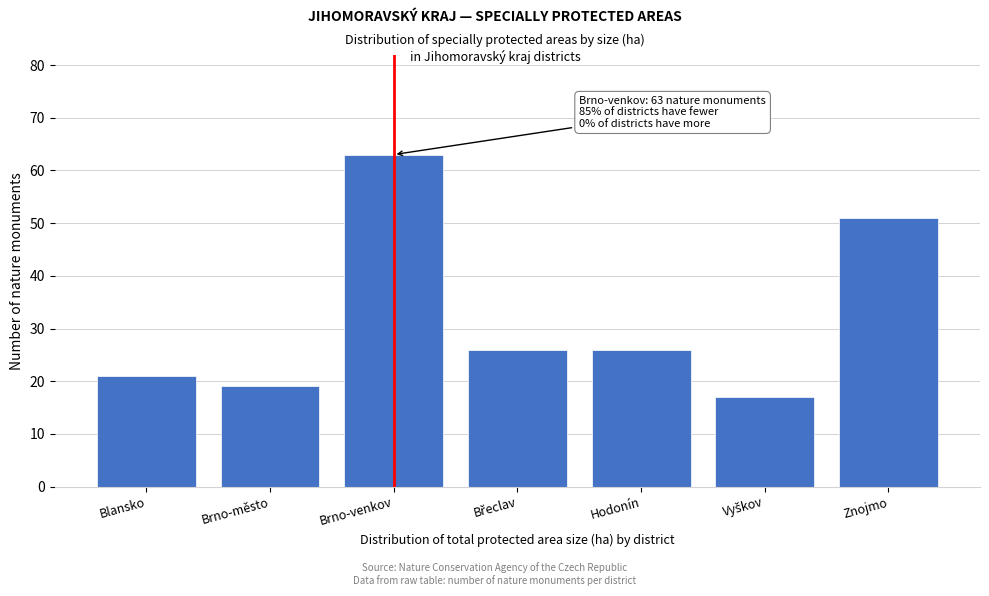

Reading left to right, list all the values displayed in this chart.

21	19	63	26	26	17	51